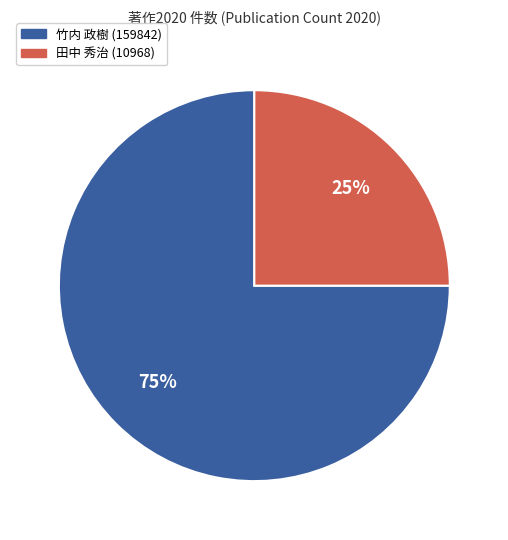

Between 田中 秀治 (10968) and 竹内 政樹 (159842), which is larger?

竹内 政樹 (159842)